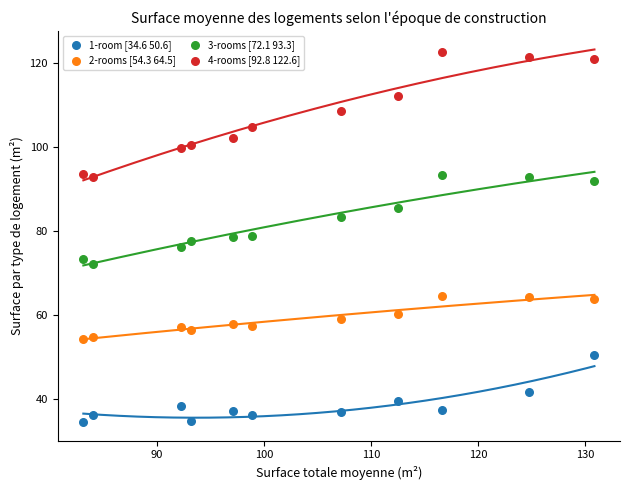

Which series reaches the minimum Y coordinate?

1-room [34.6 50.6]